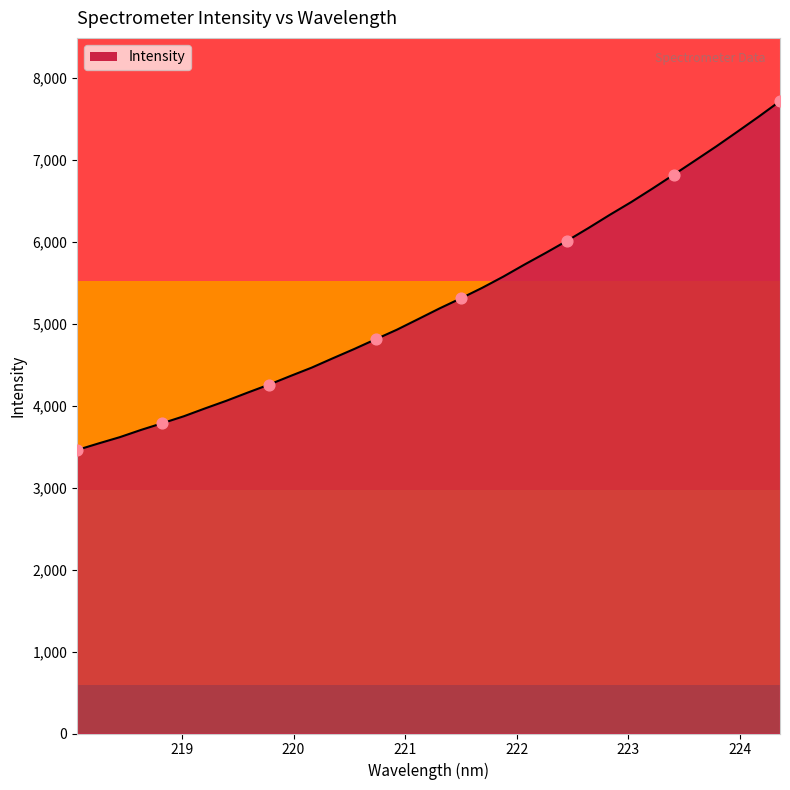

What is the difference between the maximum and minimum values?

4258.2